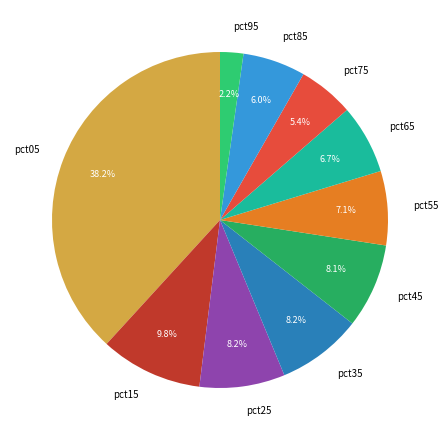

To the nearest percent, what is the difference between the largest and smallest slice percentages?

36%